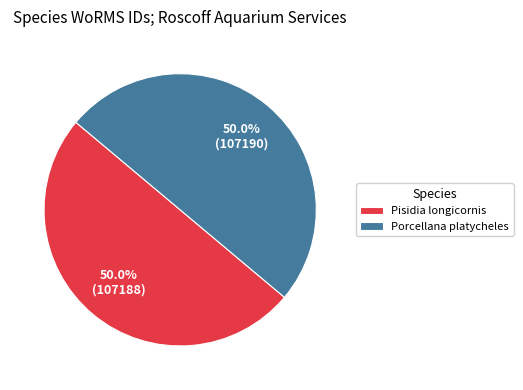

What percentage is the Porcellana platycheles slice, to the nearest percent?

50%